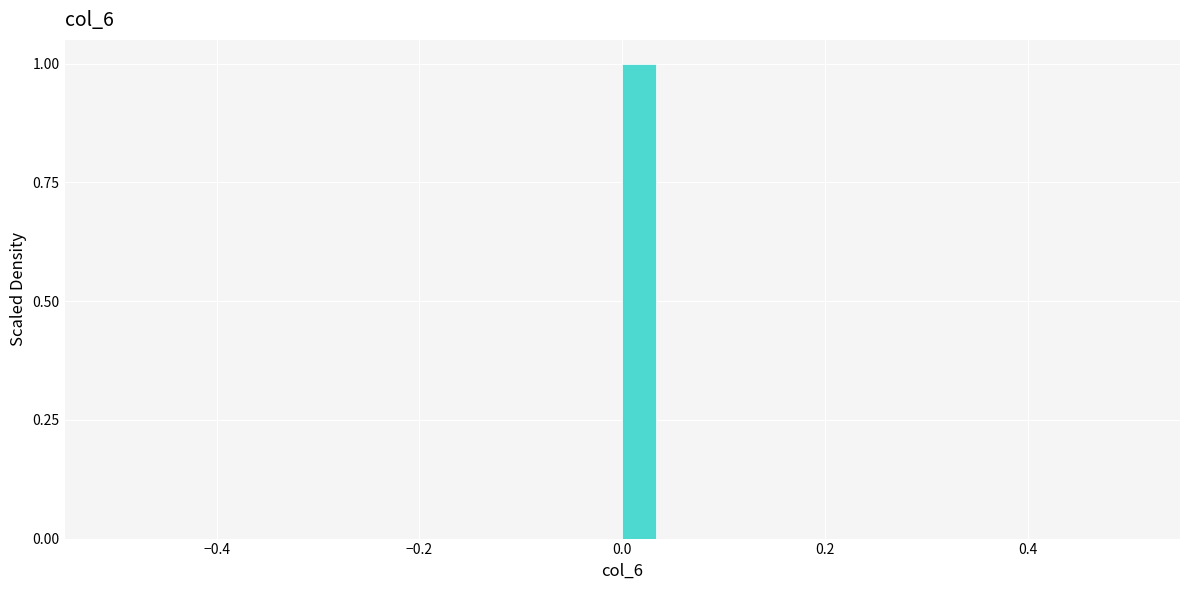

Around what value on the x-axis is the tallest bar? Give the approximate position of its centre, as read against the axis.

0.02